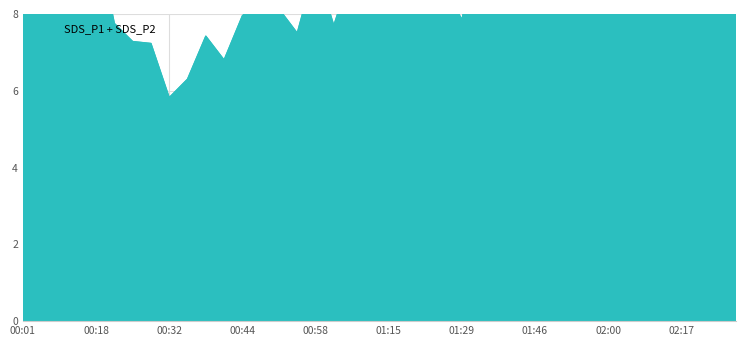

List the labels in order of value, largest first.

02:14, 01:20, 02:00, 00:18, 01:46, 01:37, 00:12, 01:12, 02:30, 00:58, 01:32, 02:17, 01:06, 00:49, 02:21, 01:23, 02:03, 02:06, 01:40, 00:52, 01:15, 01:26, 00:06, 00:04, 00:01, 01:57, 02:24, 01:51, 01:49, 00:23, 00:44, 00:29, 01:03, 01:29, 00:38, 00:55, 00:26, 00:35, 00:41, 00:32